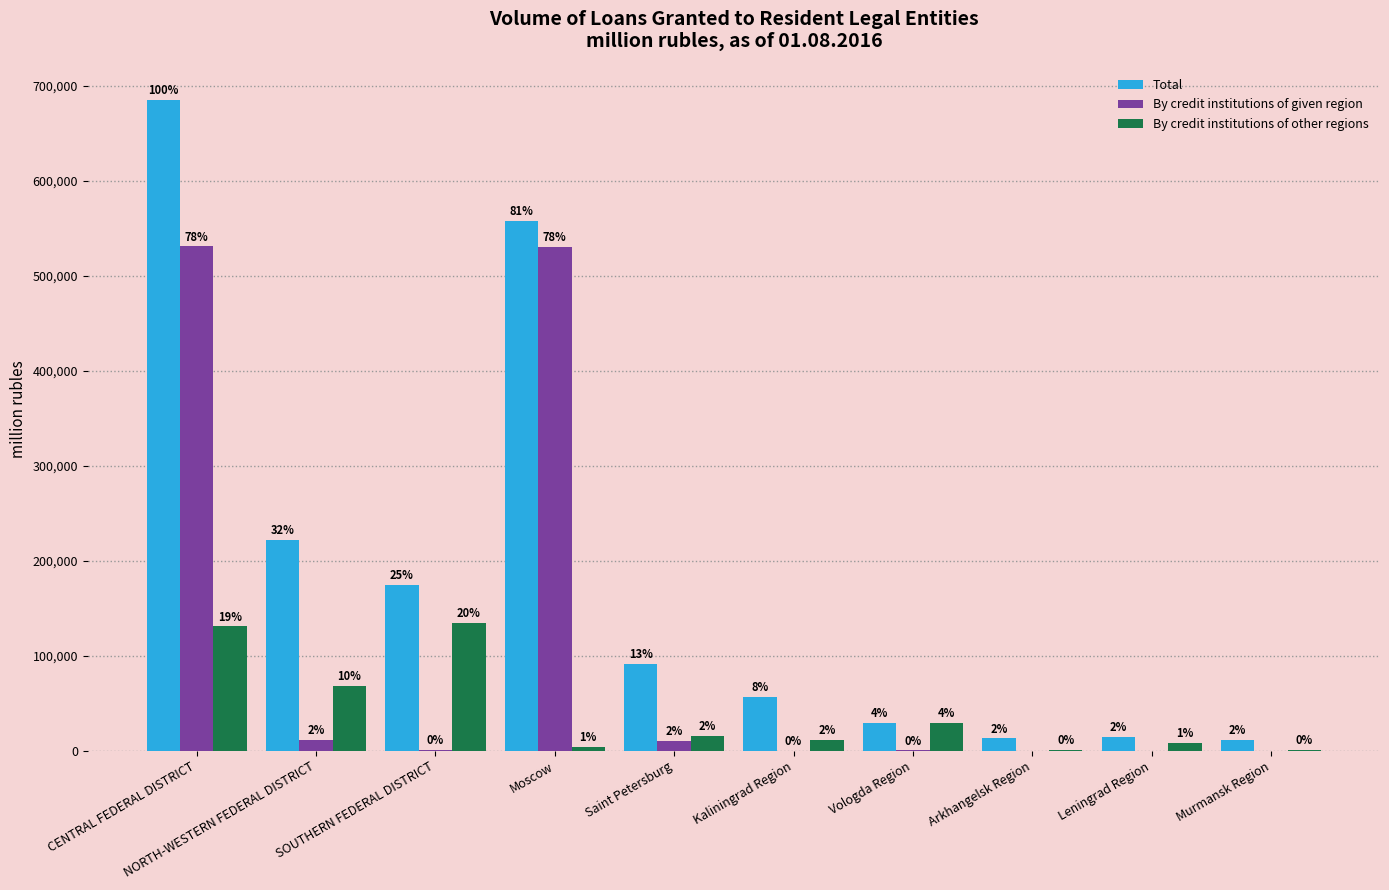

Read the Total value at Saint Petersburg.

91418